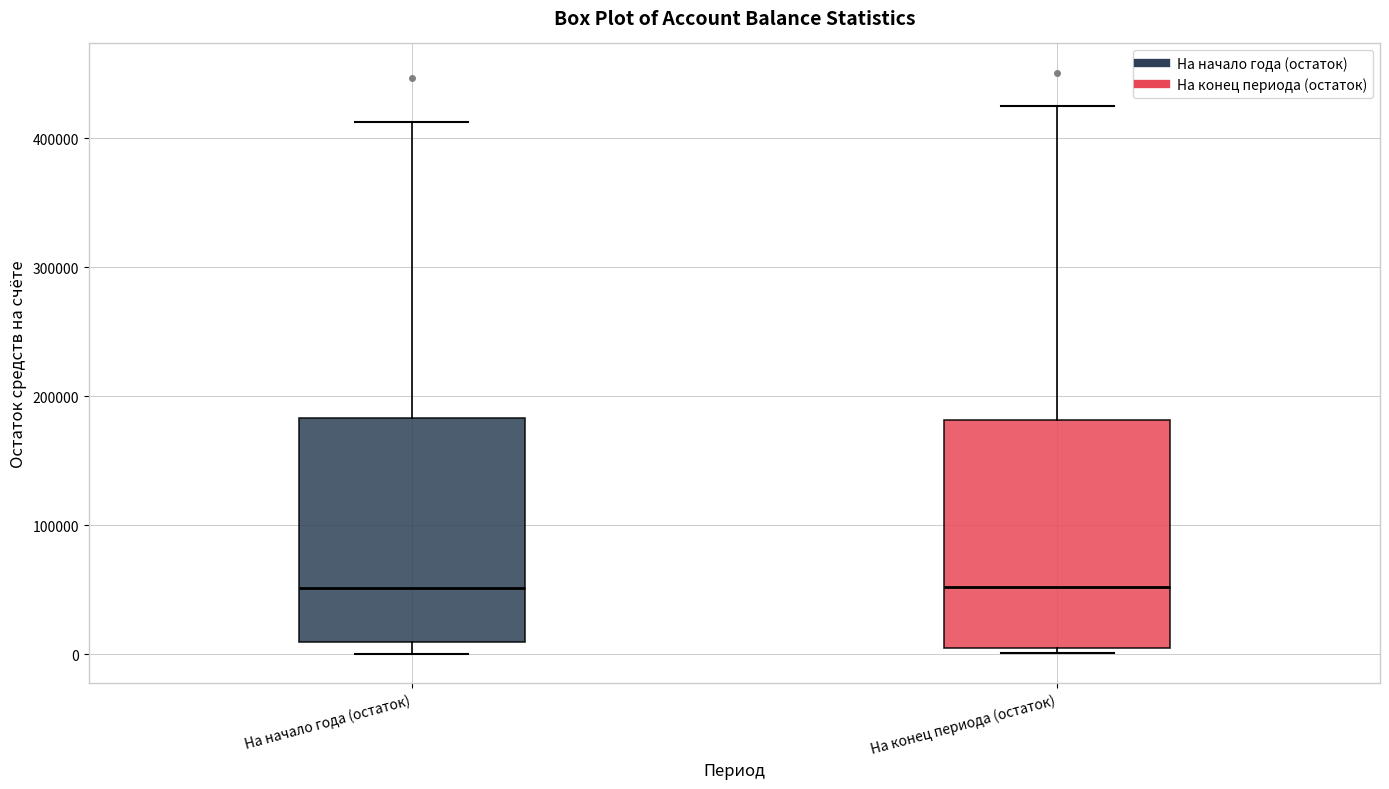

Reading left to right, read every box against the y-axis: the position of its median line, the range the box covers, and the ends of its whiskers. The values are not printed on the chart, so give them approximately, as read against the axis.

На начало года (остаток): median 50000, box 10000 to 180000, whiskers 0 to 410000
На конец периода (остаток): median 50000, box 0 to 180000, whiskers 0 (just below the box's lower edge) to 420000